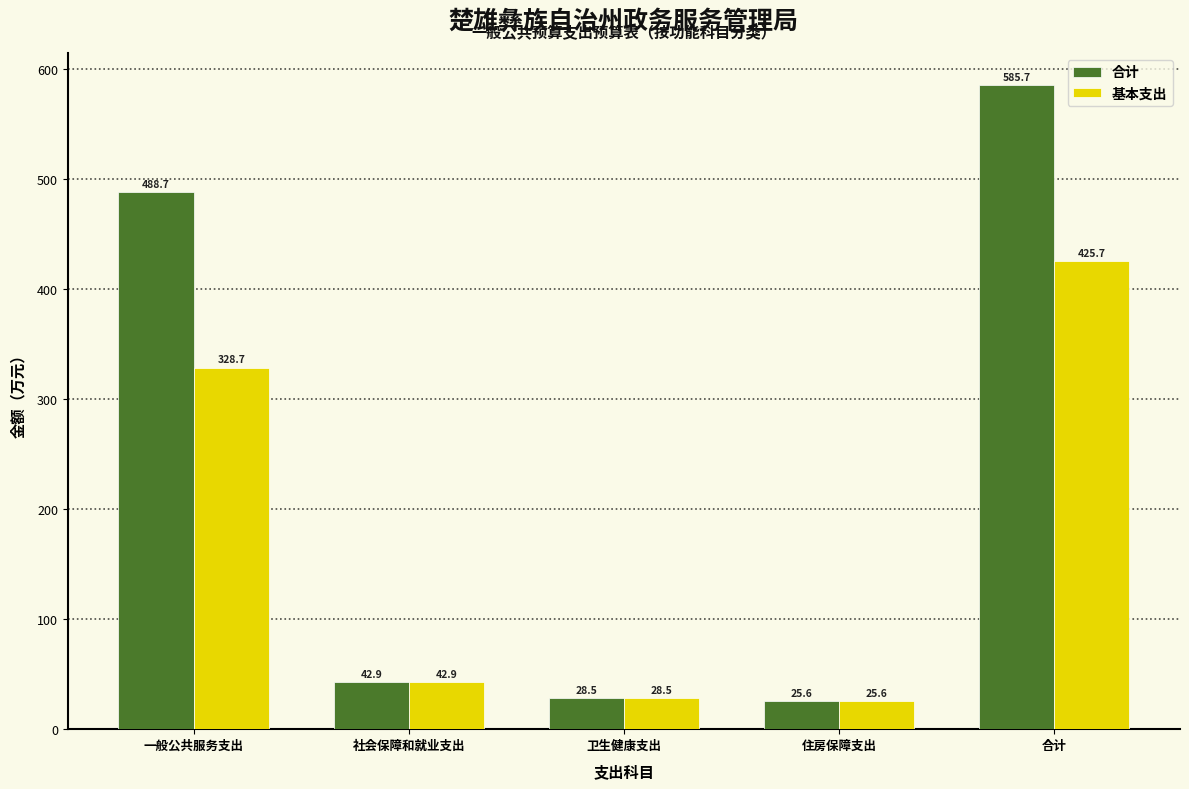

Reading left to right, list all the values displayed in this chart.

合计: 488.7	42.9	28.5	25.6	585.7
基本支出: 328.7	42.9	28.5	25.6	425.7